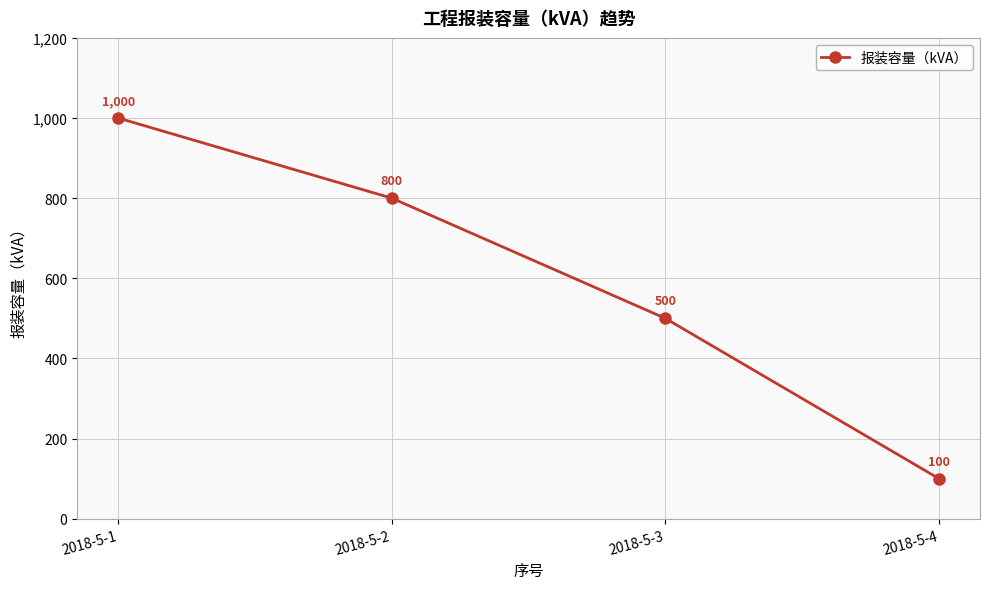

Rank the categories by value from highest to lowest.

2018-5-1, 2018-5-2, 2018-5-3, 2018-5-4